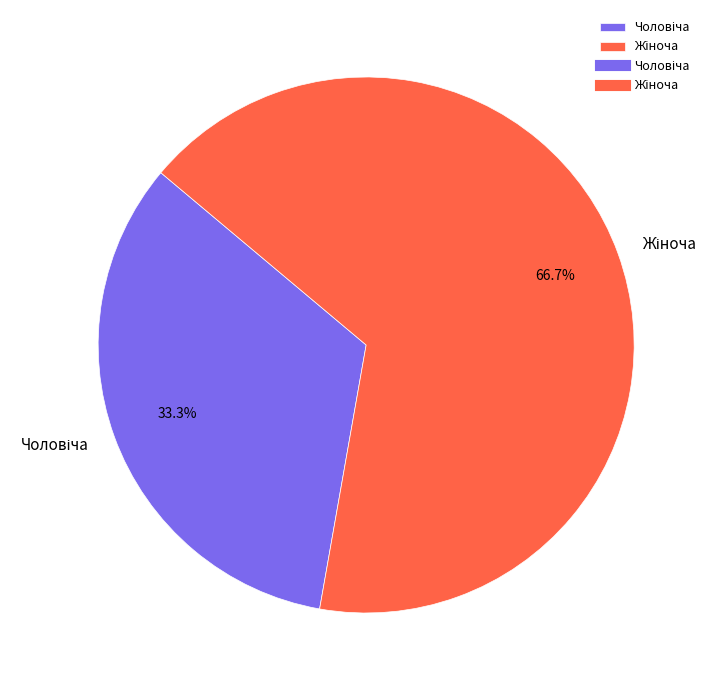

Is there any slice that represents more than half of the pie?

Yes